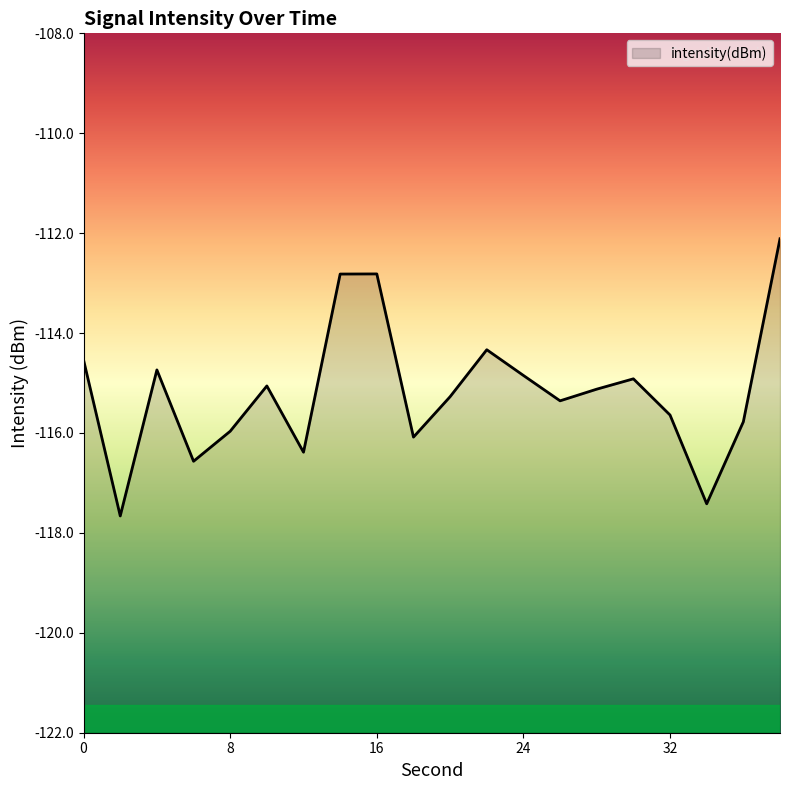

How many lines are shown in the chart?

1